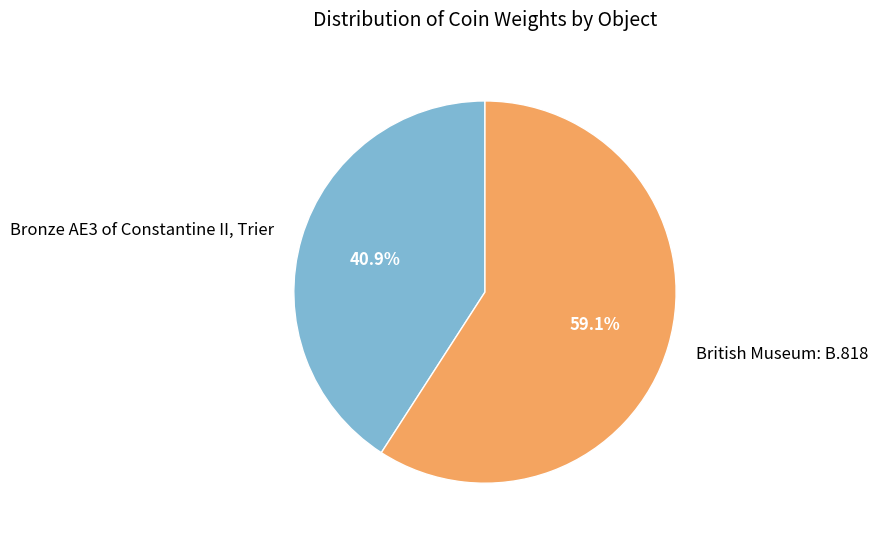

Between Bronze AE3 of Constantine II, Trier and British Museum: B.818, which is larger?

British Museum: B.818